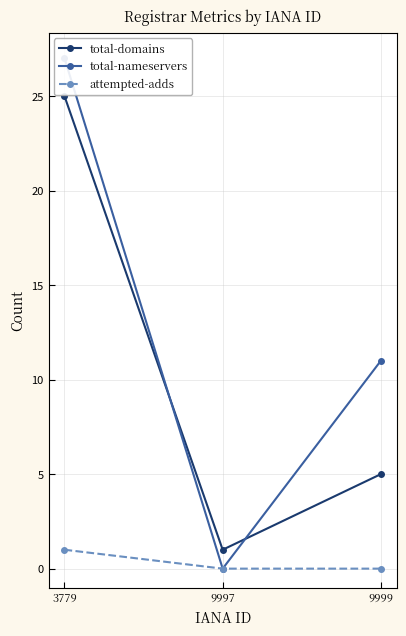

What is the sum of all total-domains values?

31